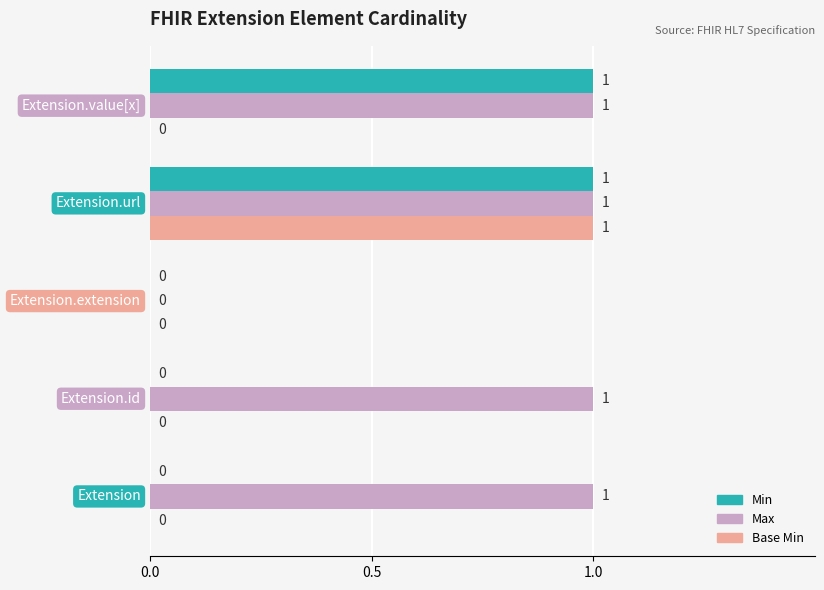

Rank the series by their maximum value, from lowest to highest.

Min, Max, Base Min